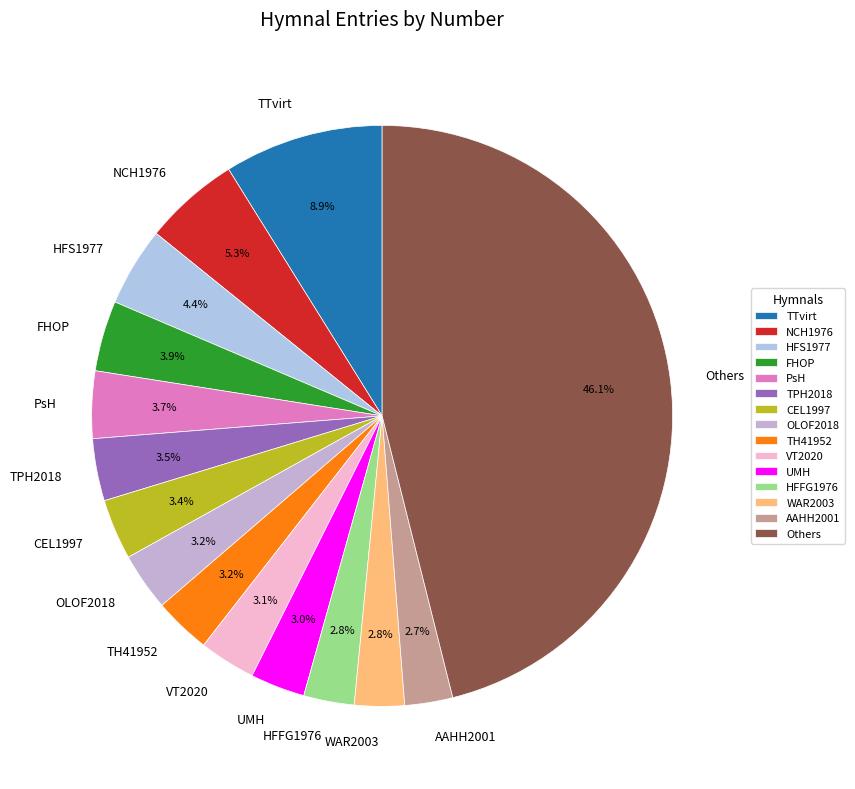

To the nearest percent, what is the average slice percentage?

7%